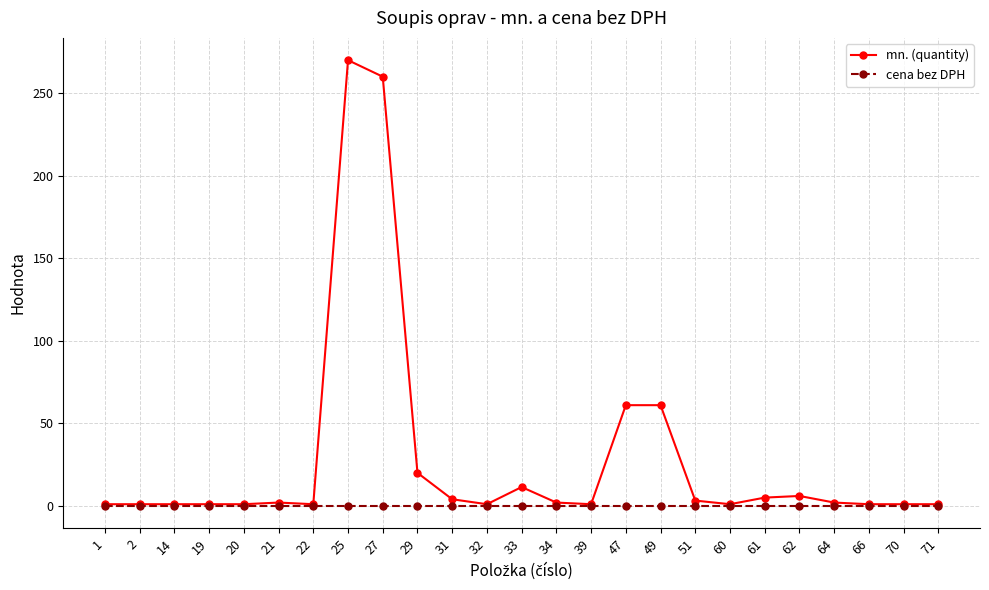

At how many categories does at least one series exceed 57?

4